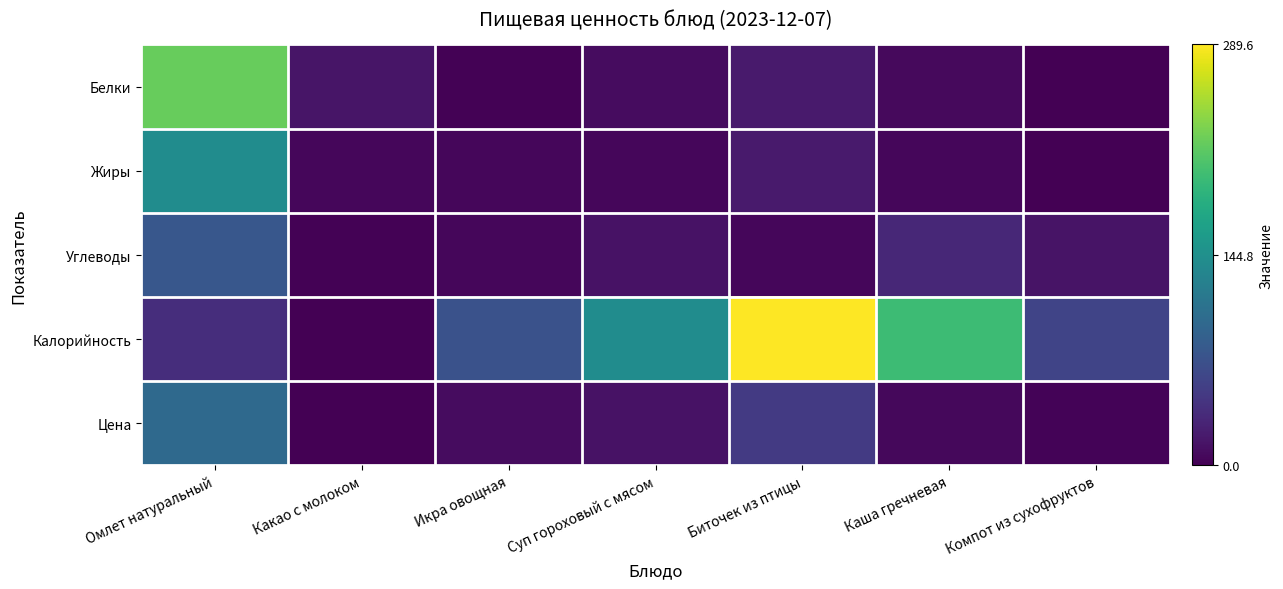

Reading left to right, transcribe all the data shown in this chart.

Белки: Омлет натуральный=222.4	Какао с молоком=16.4	Икра овощная=1.2	Суп гороховый с мясом=9.2	Биточек из птицы=21.0	Каша гречневая=7.3	Компот из сухофруктов=0.4
Жиры: Омлет натуральный=141.2	Какао с молоком=5.2	Икра овощная=5.4	Суп гороховый с мясом=5.6	Биточек из птицы=20.4	Каша гречневая=5.0	Компот из сухофруктов=0.0
Углеводы: Омлет натуральный=78.6	Какао с молоком=2.2	Икра овощная=5.1	Суп гороховый с мясом=13.6	Биточек из птицы=4.6	Каша гречневая=31.8	Компот из сухофруктов=14.8
Калорийность: Омлет натуральный=38.0	Какао с молоком=0.8	Икра овощная=73.2	Суп гороховый с мясом=141.2	Биточек из птицы=289.6	Каша гречневая=198.8	Компот из сухофруктов=59.5
Цена: Омлет натуральный=99.2	Какао с молоком=0.1	Икра овощная=9.6	Суп гороховый с мясом=14.5	Биточек из птицы=49.0	Каша гречневая=6.3	Компот из сухофруктов=3.1